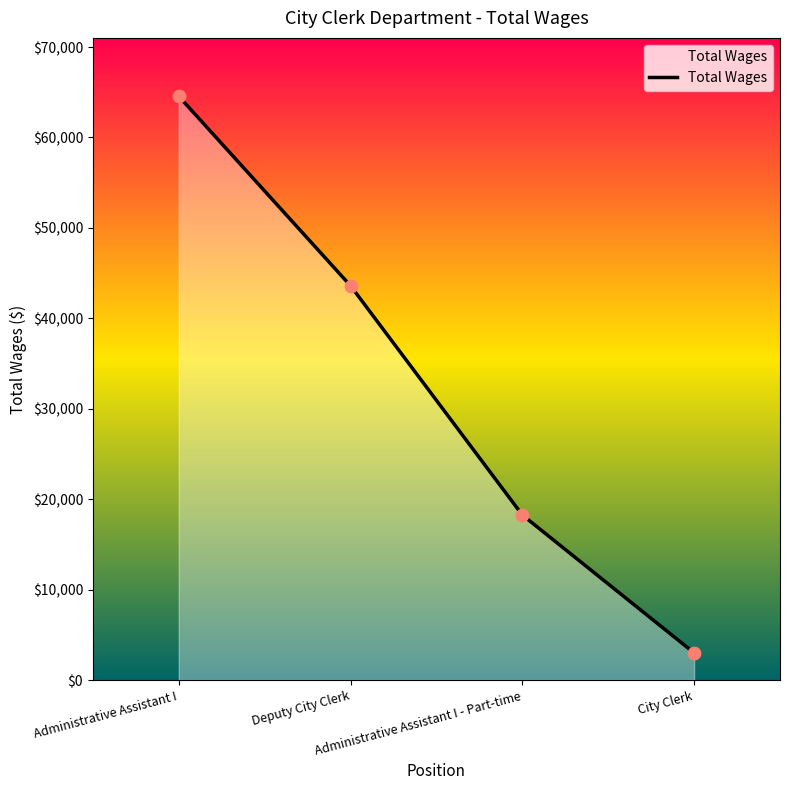

Between City Clerk and Administrative Assistant I - Part-time, which is larger?

Administrative Assistant I - Part-time